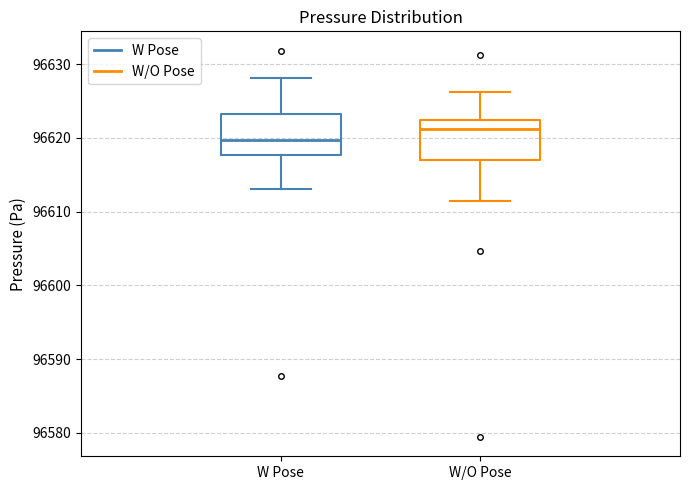

Reading left to right, read every box against the y-axis: the position of its median line, the range the box covers, and the ends of its whiskers. The values are not printed on the chart, so give them approximately, as read against the axis.

W Pose: median 96620, box 96618 to 96623, whiskers 96613 to 96628
W/O Pose: median 96621, box 96617 to 96622, whiskers 96611 to 96626